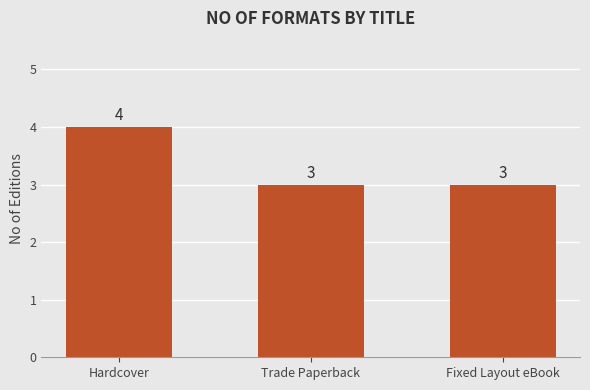

What is the difference between the maximum and minimum values?

1